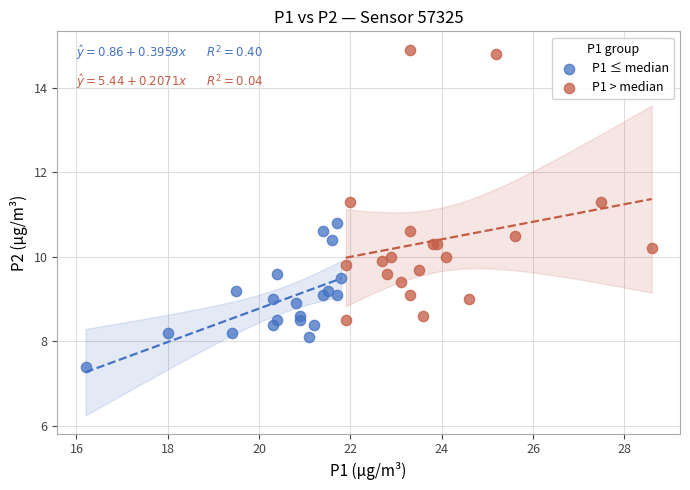

Which series reaches the maximum Y coordinate?

P1 > median